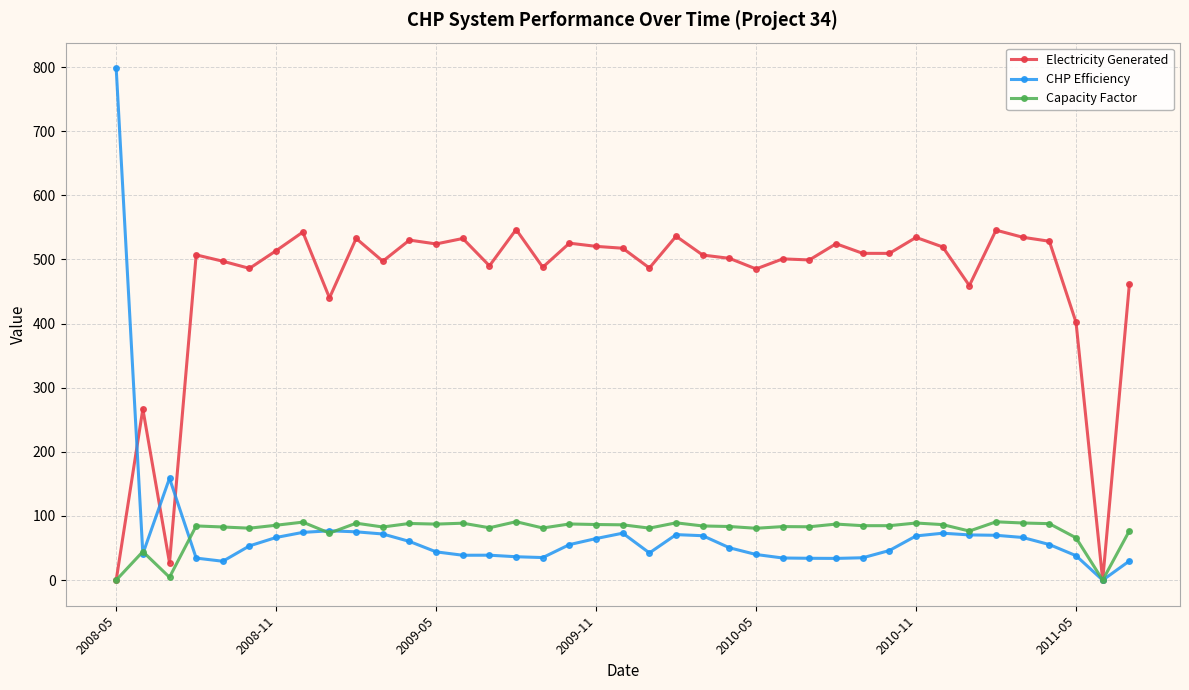

True or false: CHP Efficiency has more than 1 points higher than both neighbors.

True